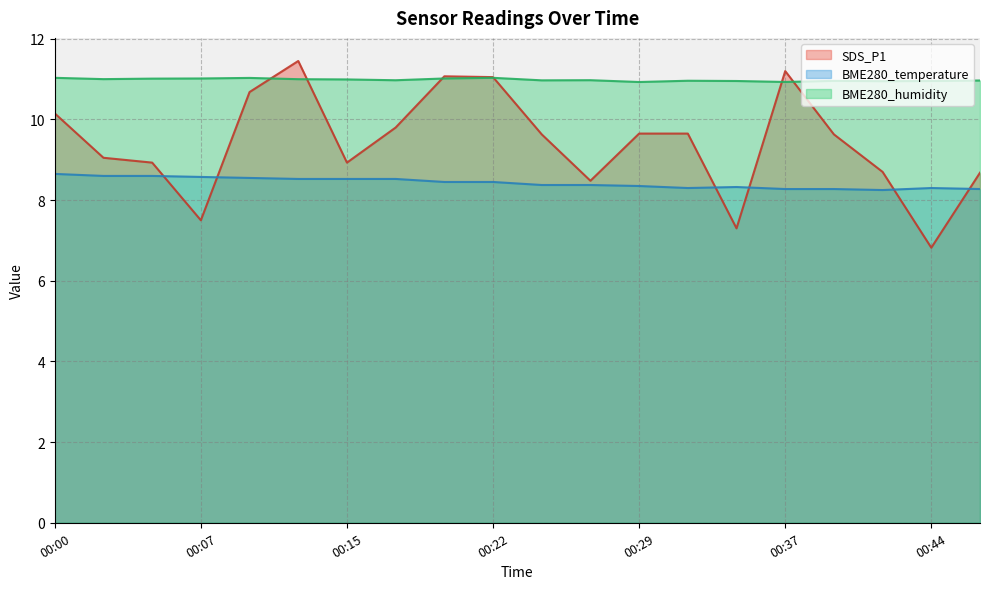

Reading left to right, transcribe all the data shown in this chart.

SDS_P1: 00:00=10.2	00:03=9.1	00:05=8.9	00:07=7.5	00:10=10.7	00:12=11.4	00:15=8.9	00:17=9.8	00:20=11.1	00:22=11.1	00:25=9.6	00:27=8.5	00:29=9.7	00:32=9.7	00:34=7.3	00:37=11.2	00:39=9.6	00:42=8.7	00:44=6.8	00:47=8.7
BME280_temperature: 00:00=8.7	00:03=8.6	00:05=8.6	00:07=8.6	00:10=8.6	00:12=8.5	00:15=8.5	00:17=8.5	00:20=8.4	00:22=8.4	00:25=8.4	00:27=8.4	00:29=8.3	00:32=8.3	00:34=8.3	00:37=8.3	00:39=8.3	00:42=8.2	00:44=8.3	00:47=8.3
BME280_humidity: 00:00=11.0	00:03=11.0	00:05=11.0	00:07=11.0	00:10=11.0	00:12=11.0	00:15=11.0	00:17=11.0	00:20=11.0	00:22=11.0	00:25=11.0	00:27=11.0	00:29=10.9	00:32=11.0	00:34=11.0	00:37=10.9	00:39=11.0	00:42=10.9	00:44=11.0	00:47=11.0